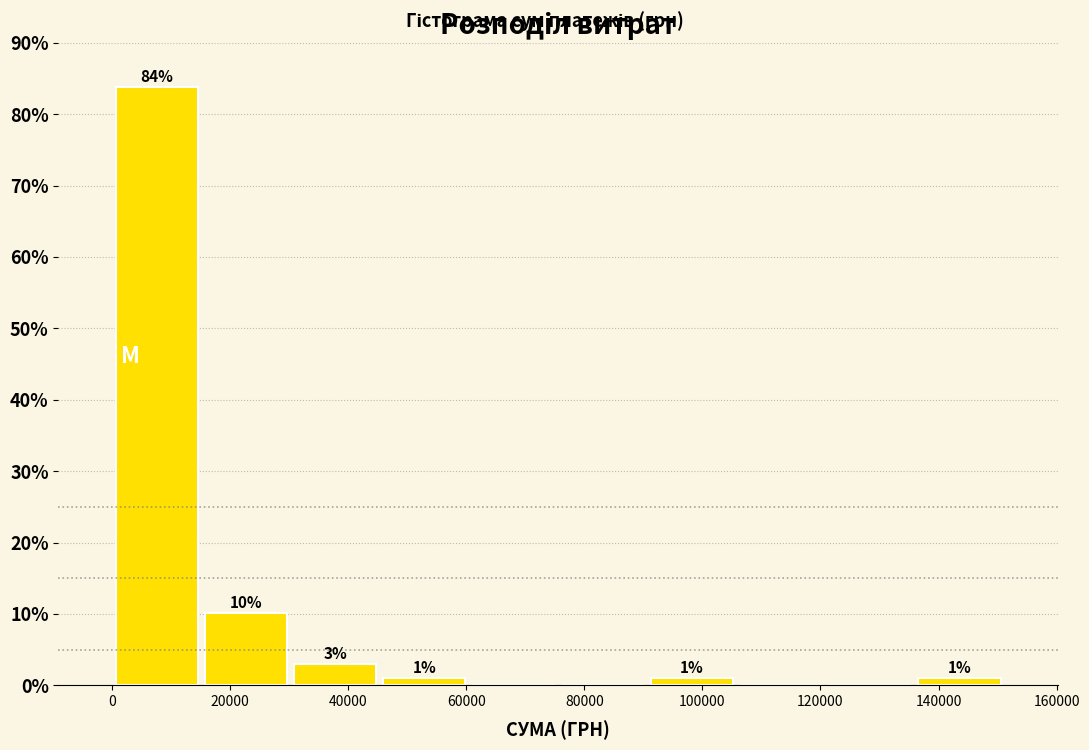

Over which range of the x-axis is the bar tallest?

0 to 16000